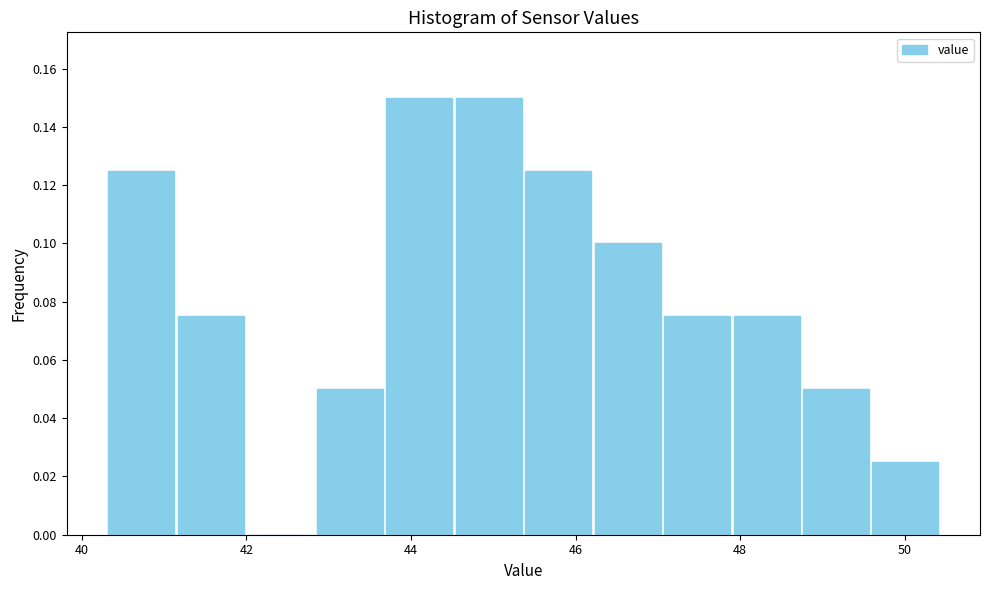

Reading left to right, transcribe this chart: for each bar, give the range it covers on the x-axis and its height. Neither the bar edges nor the heights are printed on the chart, so give them approximately, as read against the axes.

40.4 to 41.2: 0.126
41.2 to 42.0: 0.076
42.0 to 42.8: 0
42.8 to 43.6: 0.050
43.6 to 44.6: 0.150
44.6 to 45.4: 0.150
45.4 to 46.2: 0.126
46.2 to 47.0: 0.100
47.0 to 47.8: 0.076
47.8 to 48.8: 0.076
48.8 to 49.6: 0.050
49.6 to 50.4: 0.026